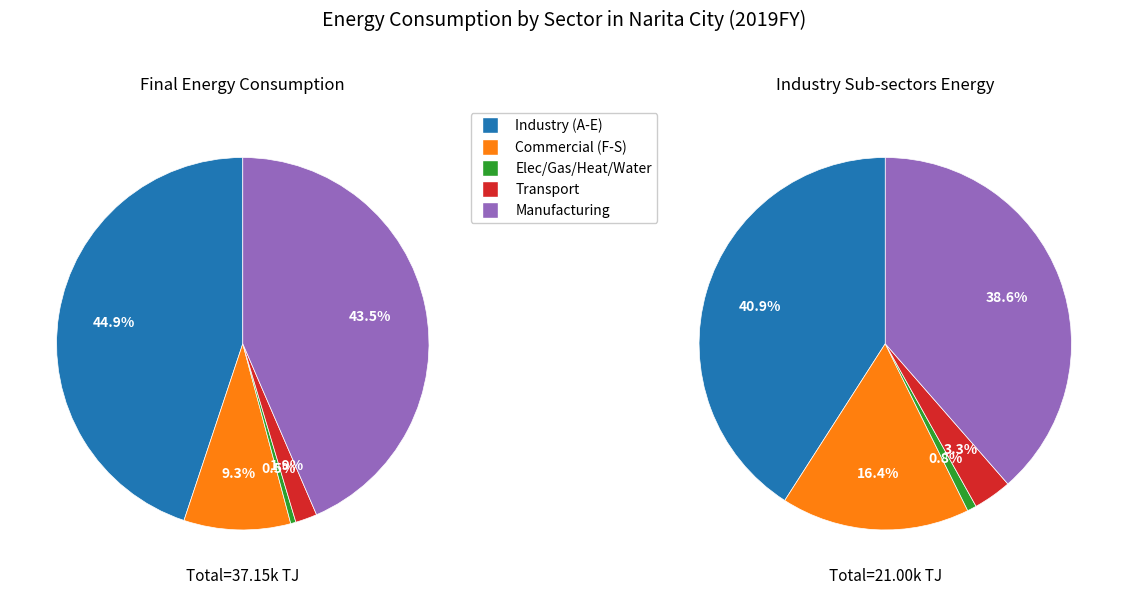

To the nearest percent, what is the difference between the largest and smallest slice percentages?

44%